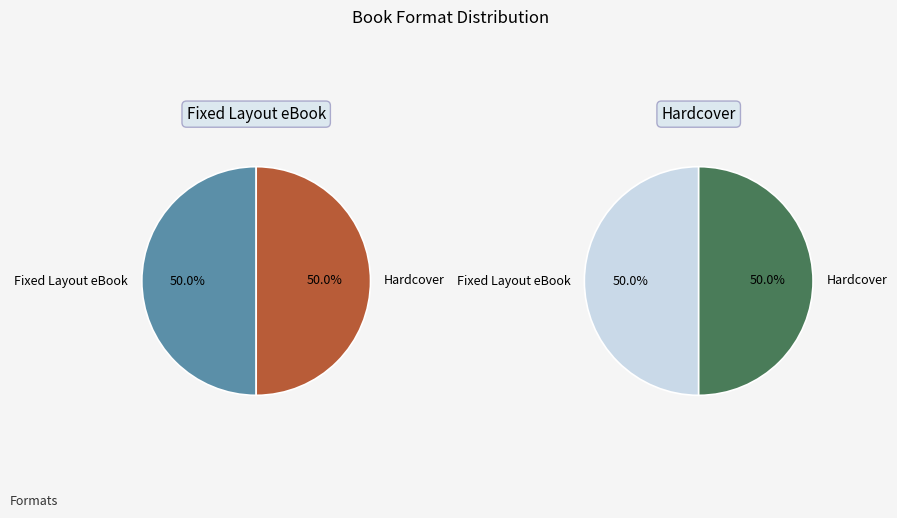

To the nearest percent, what portion does Hardcover represent?

50%